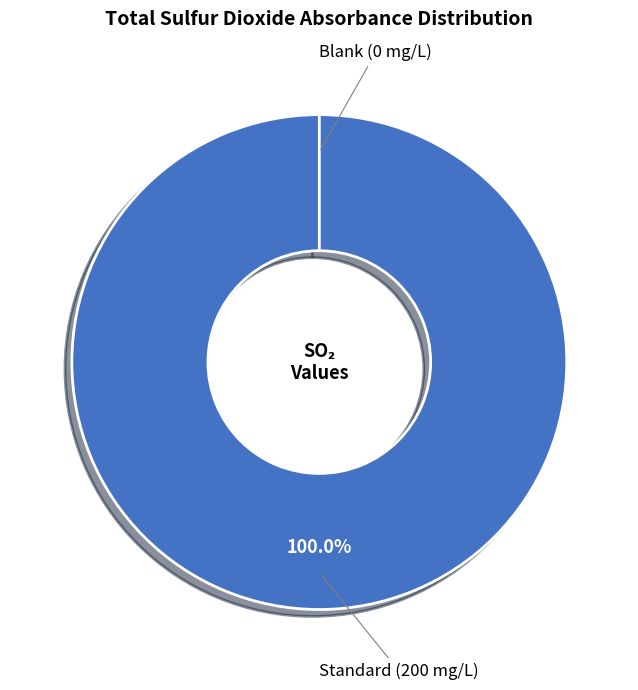

Combined, do Standard (200 mg/L) and Blank (0 mg/L) account for over 50%?

Yes